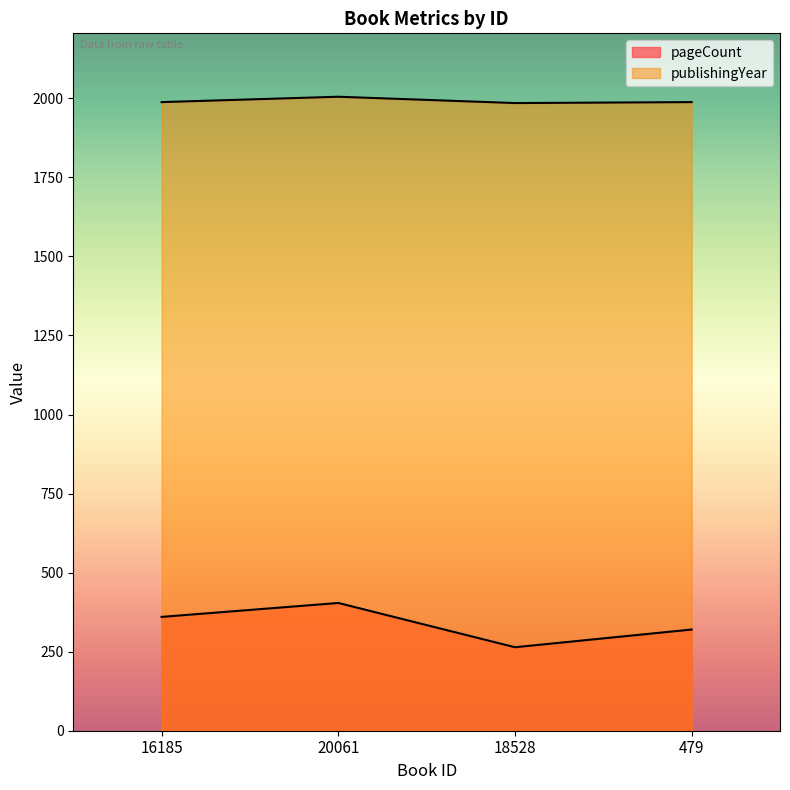

Where is the first local minimum for pageCount?

18528